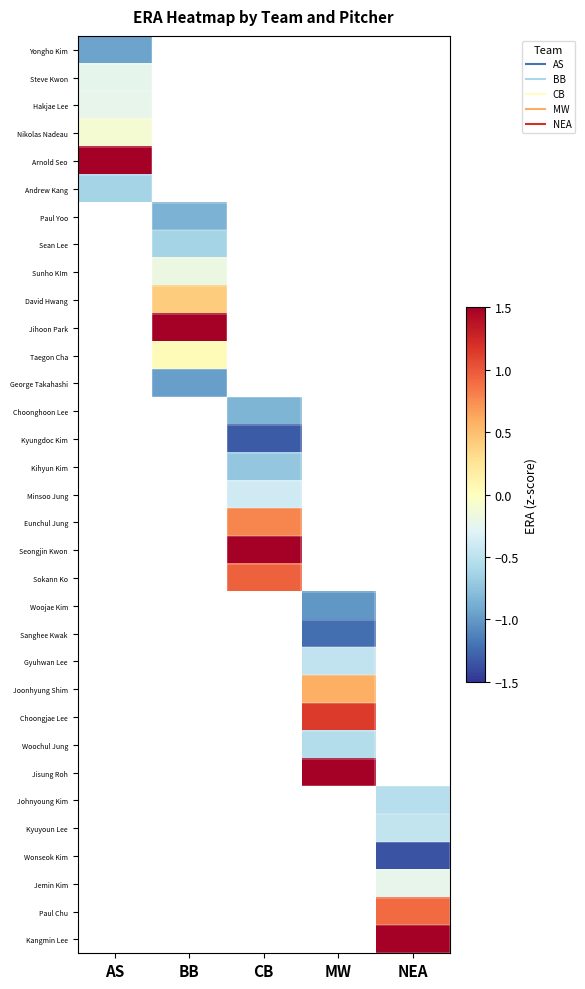

Between AS and BB, which is larger?

BB